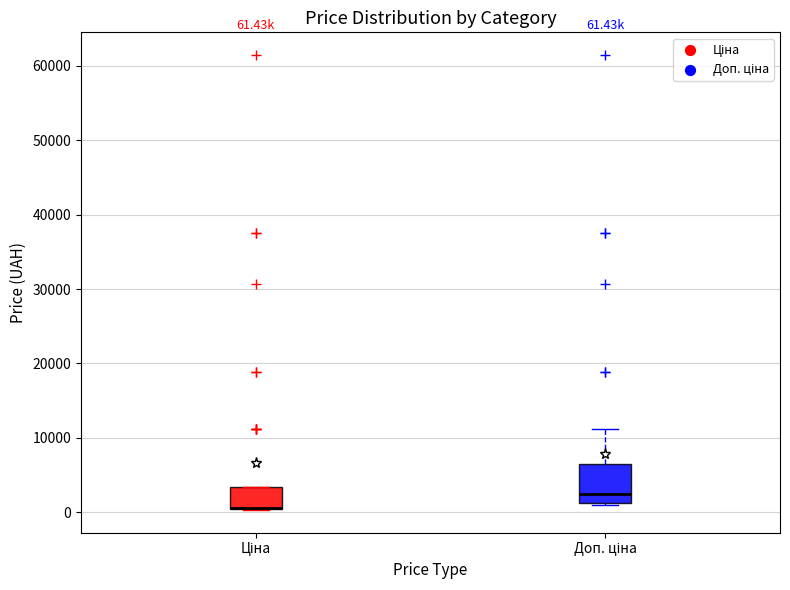

Comparing the boxes themselves (not the whiskers), which one is the tallest?

Доп. ціна